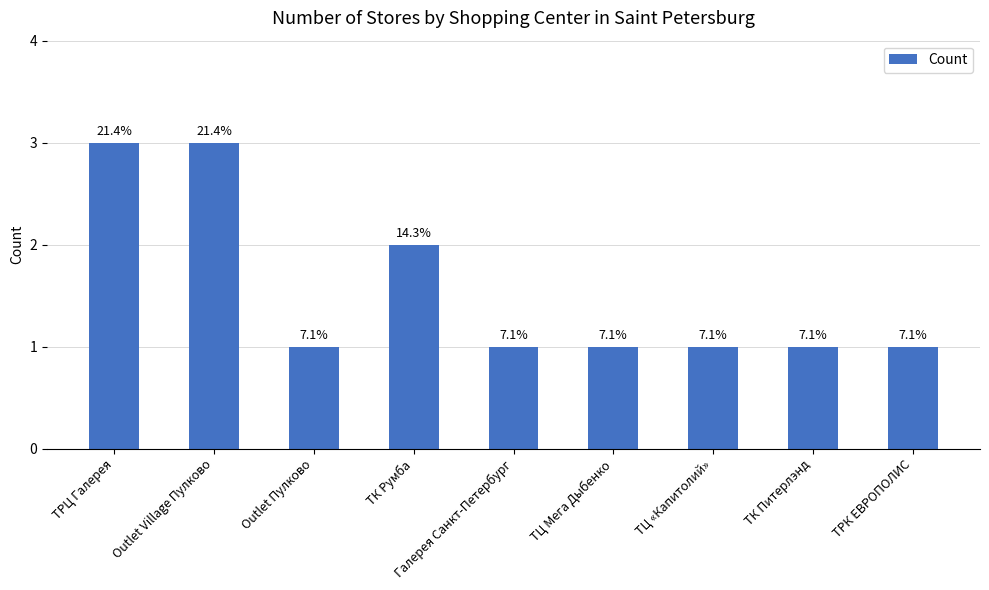

At which label is the value closest to 2?

ТК Румба